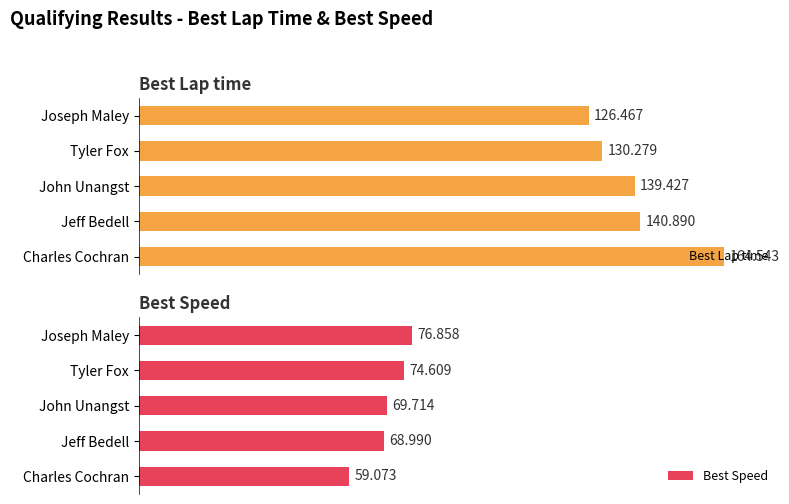

Which category has the highest value in the Best Lap time series?

Charles Cochran